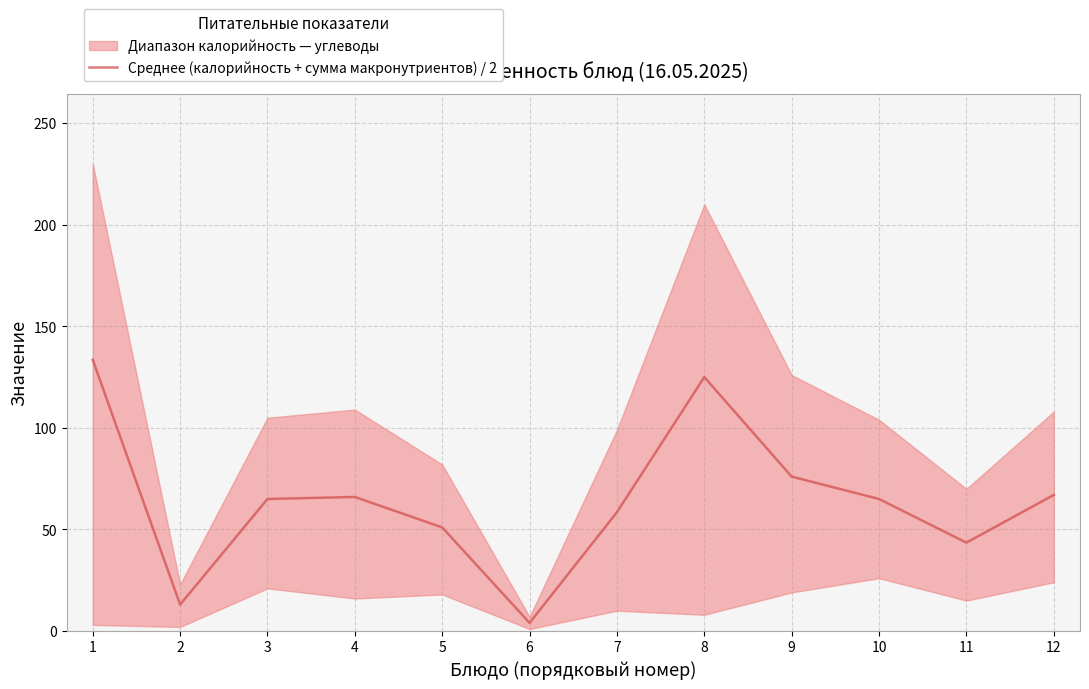

How many points are higher than both their immediate neighbors (excluding endpoints)?

2